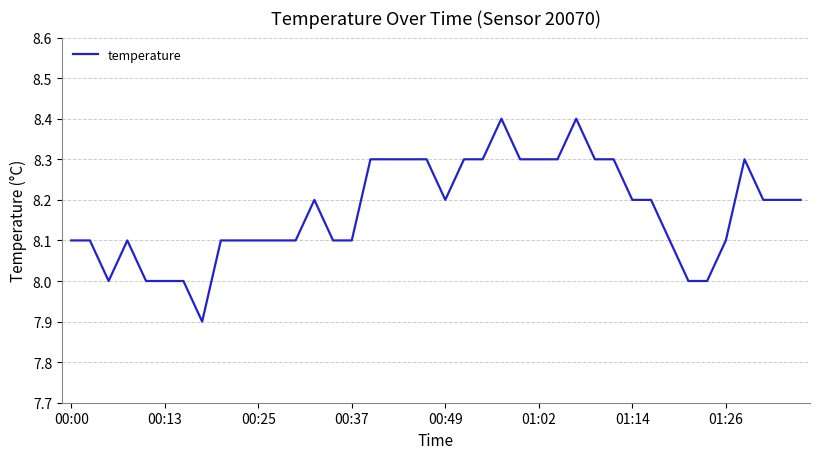

What is the greatest value displayed?

8.4